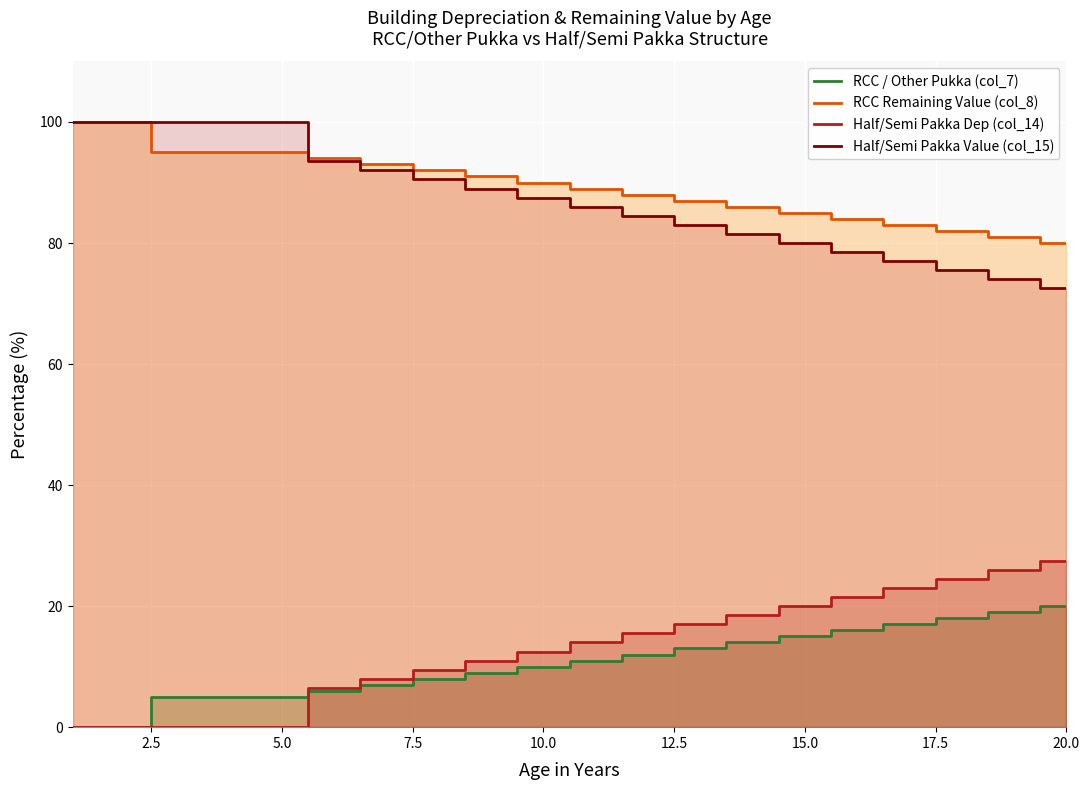

Is it true that RCC Remaining Value (col_8) equals 95.0 at 5.0?

True